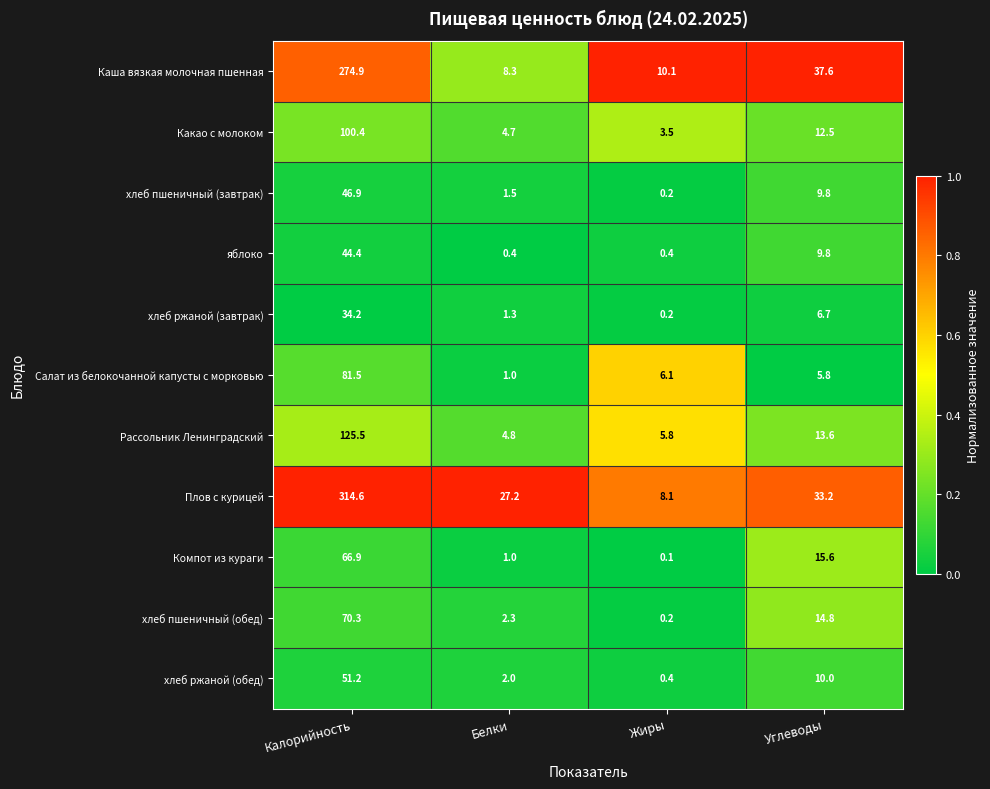

Rank the series by their maximum value, from highest to lowest.

Плов с курицей, Каша вязкая молочная пшенная, Рассольник Ленинградский, Какао с молоком, Салат из белокочанной капусты с морковью, хлеб пшеничный (обед), Компот из кураги, хлеб ржаной (обед), хлеб пшеничный (завтрак), яблоко, хлеб ржаной (завтрак)